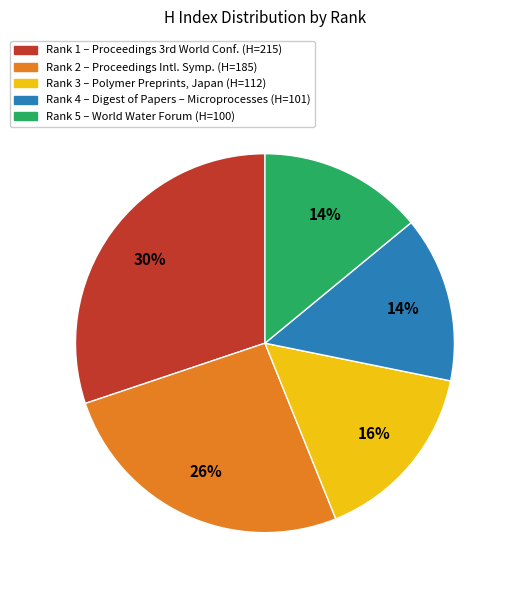

Is it true that Rank 4 – Digest of Papers – Microprocesses (H=101) is 14% of the pie?

True